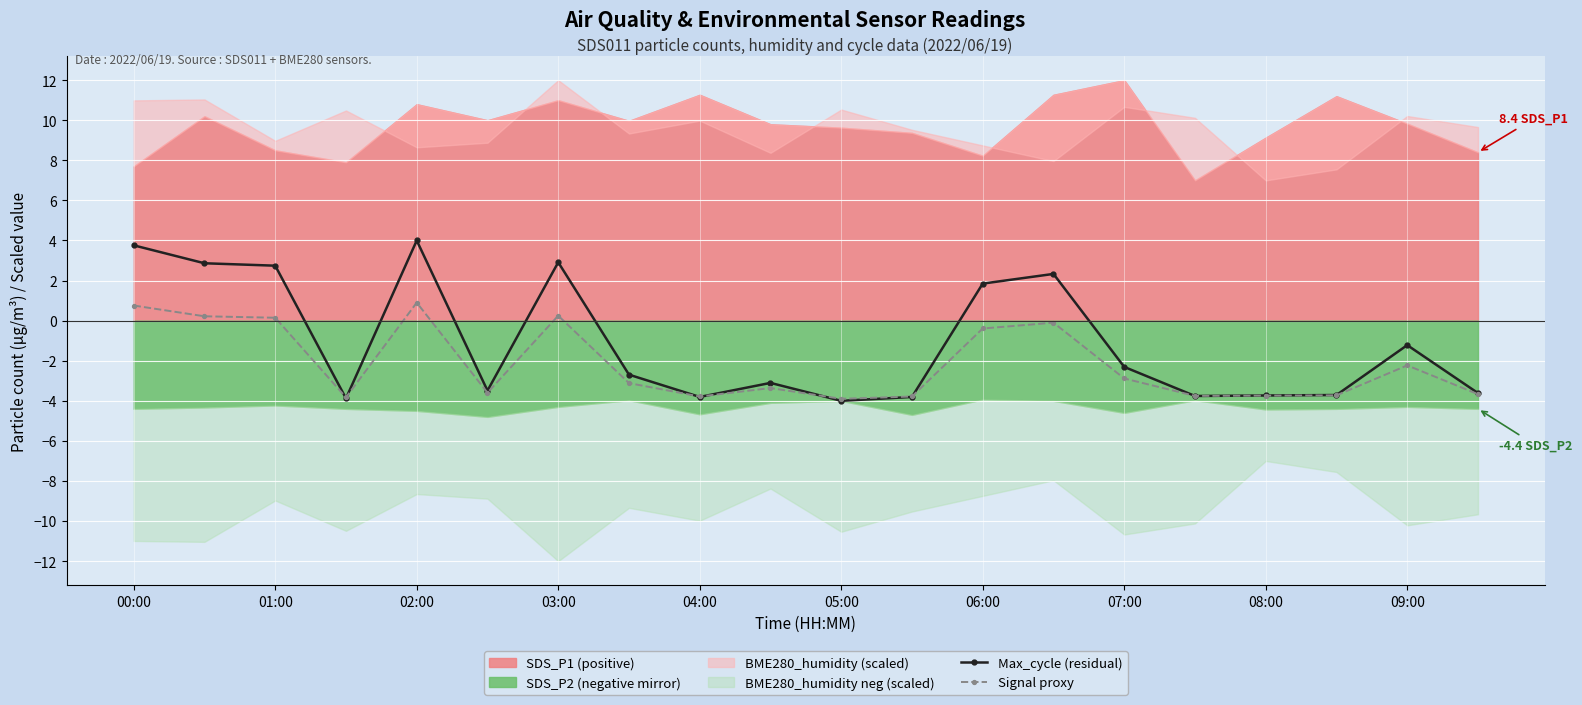

The value of Signal proxy at 17 is -1.7. True or false?

False